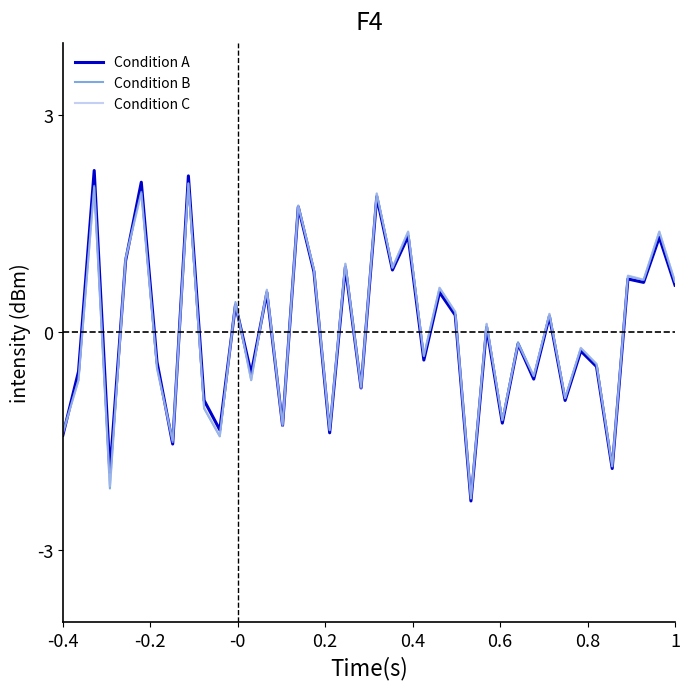

What is the smallest value displayed?

-2.3